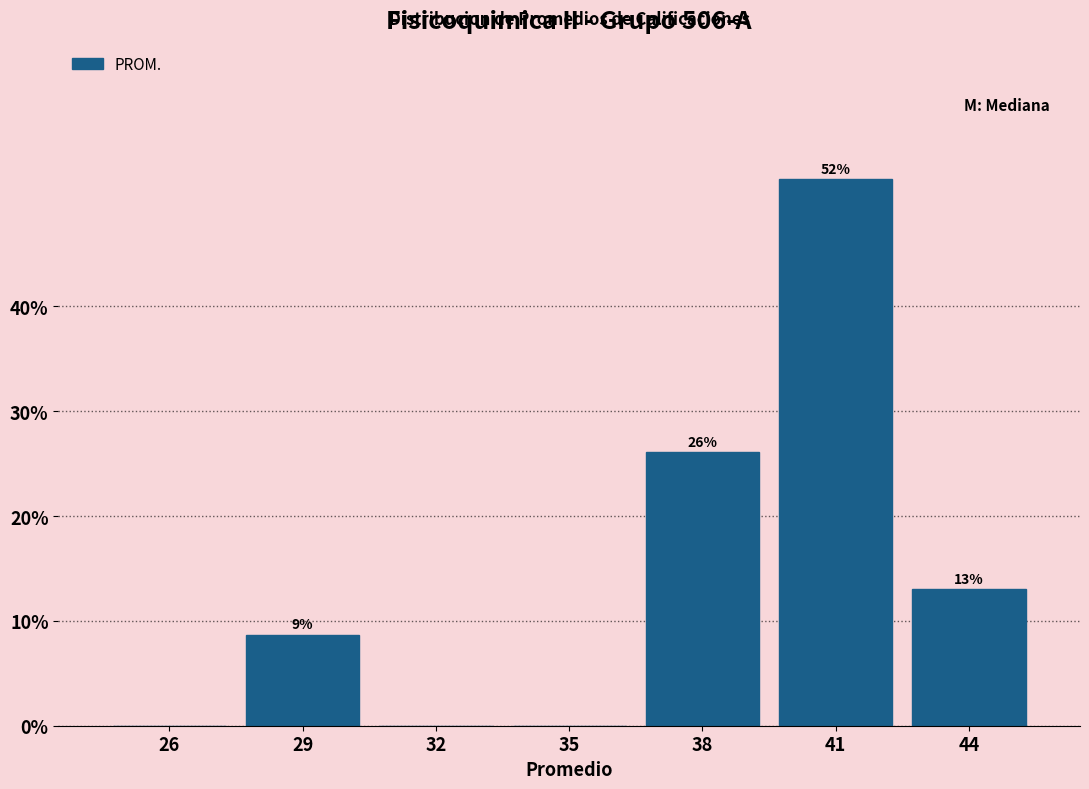

Which label corresponds to the largest value in the chart?

41